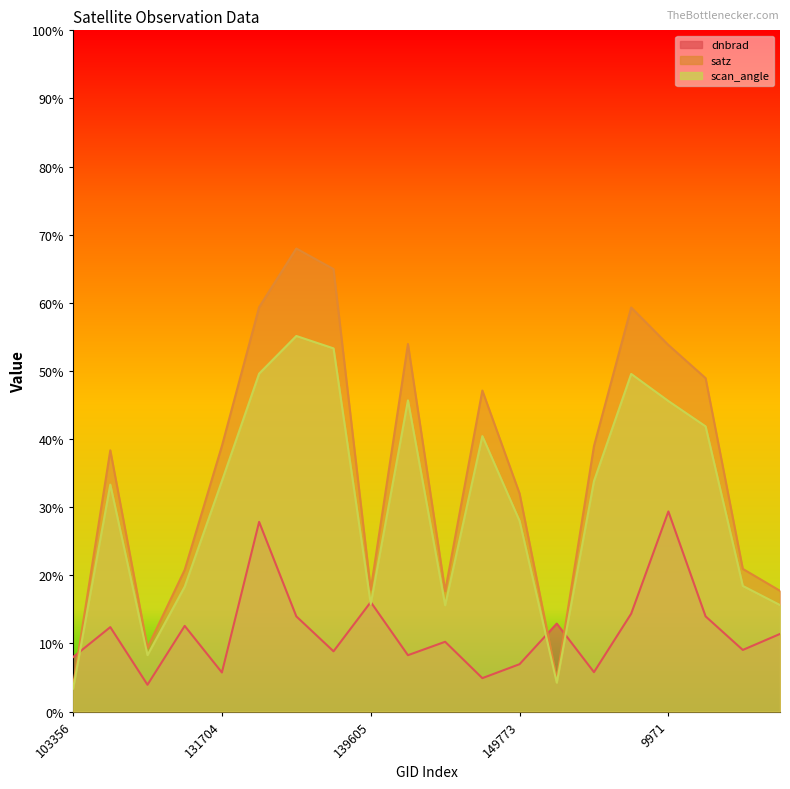

What position from the right is 154463?

3